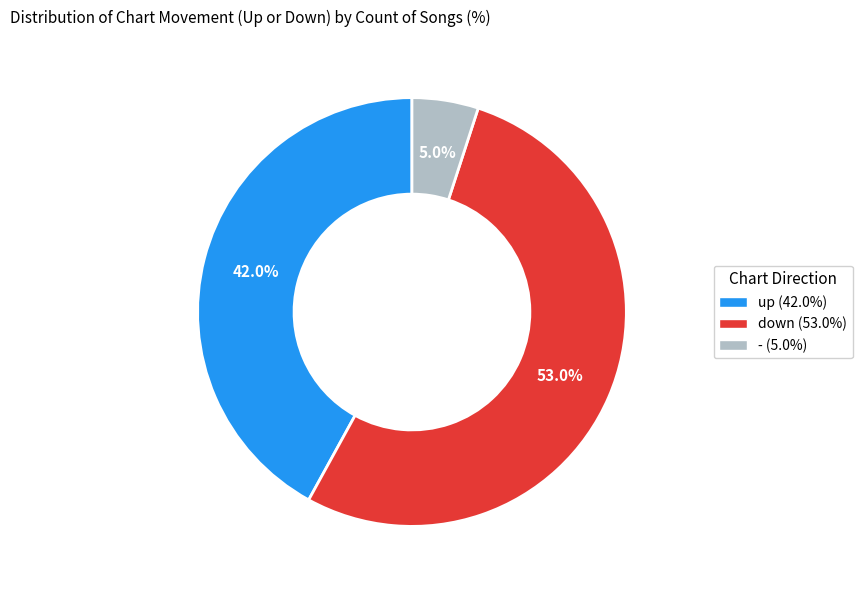

Is it true that - is 1% of the pie?

False